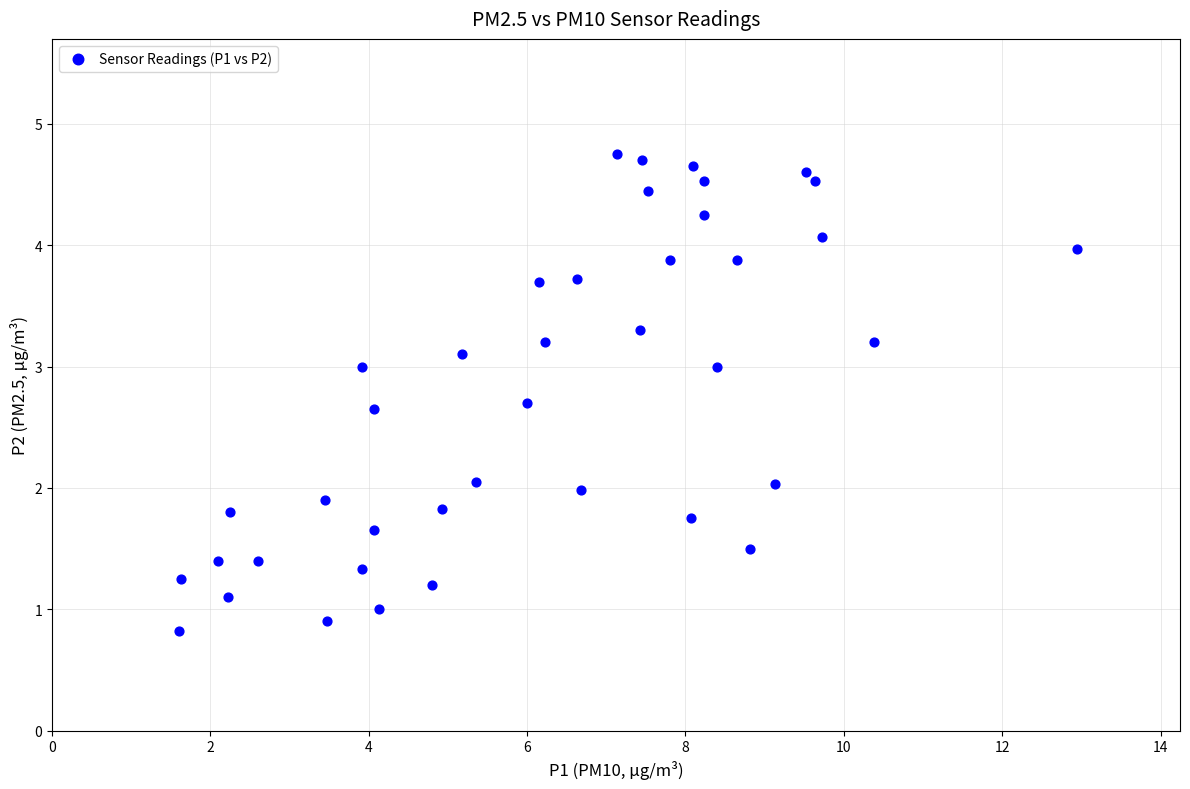

What is the range of X values (max minus min)?

11.3